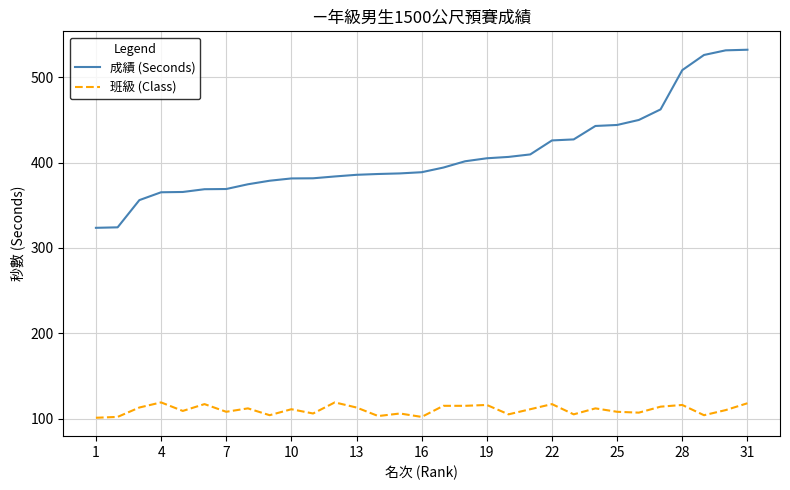

What is the greatest value displayed?

532.4